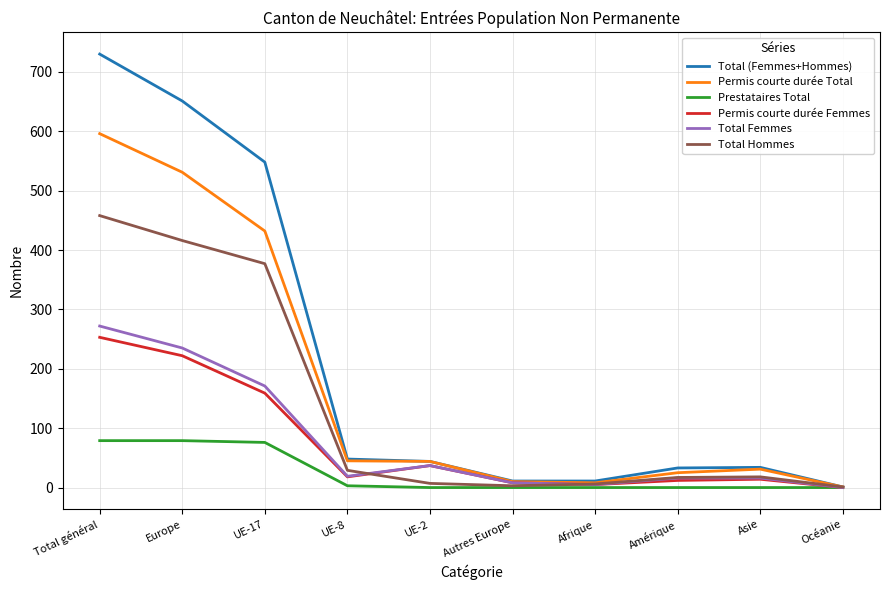

Where does the Permis courte durée Total series first go above 44?

Total général